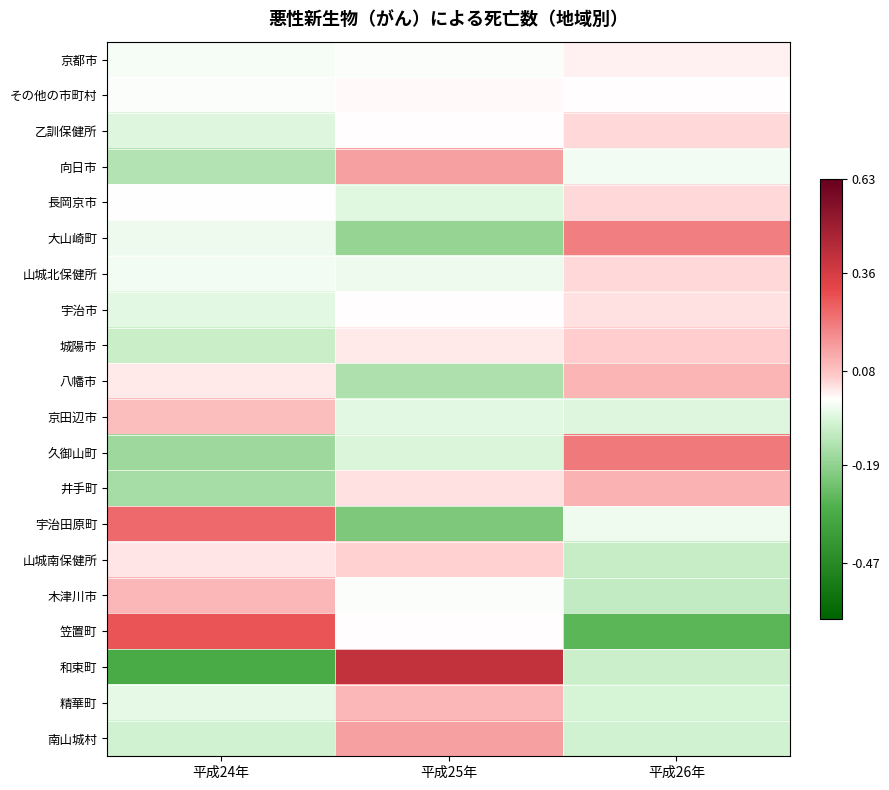

What is the total value across all series at 平成25年?

0.2